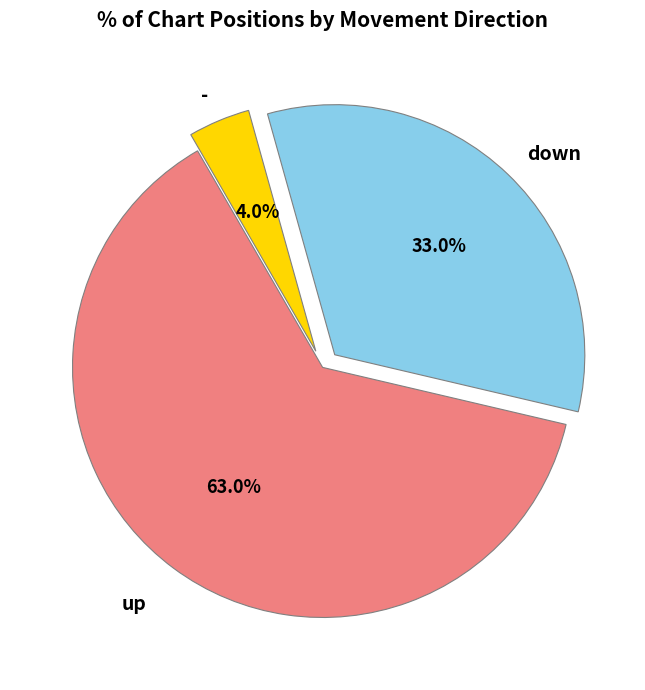

Which category has the smallest portion of the pie?

-